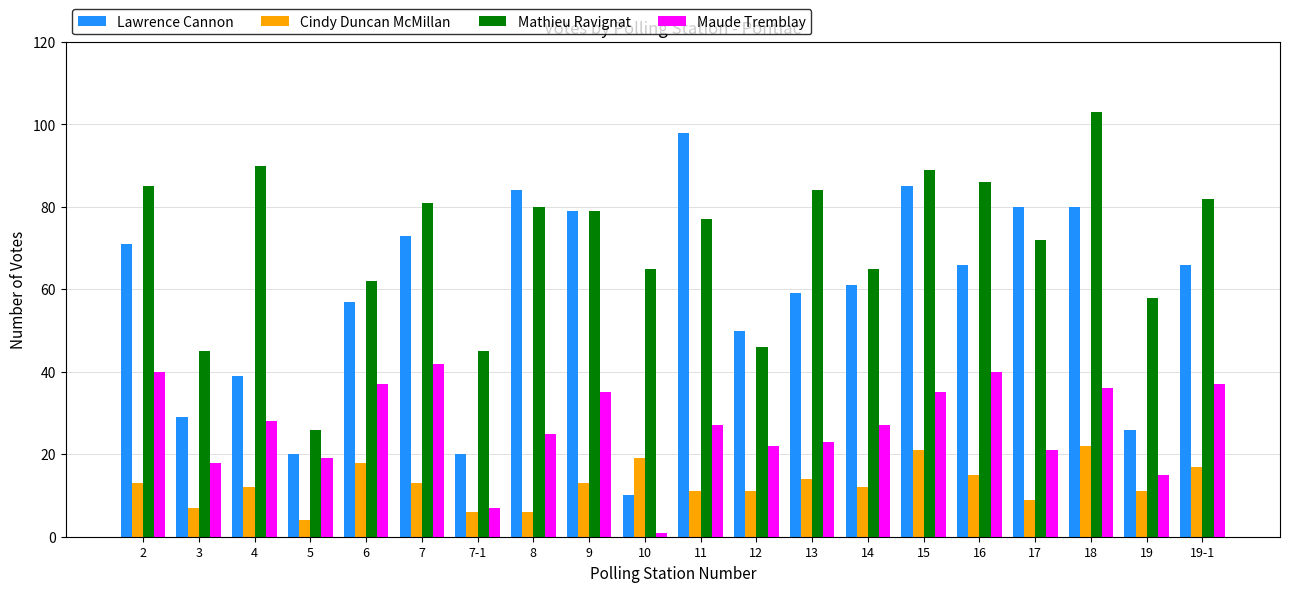

Rank the series by their maximum value, from highest to lowest.

Mathieu Ravignat, Lawrence Cannon, Maude Tremblay, Cindy Duncan McMillan